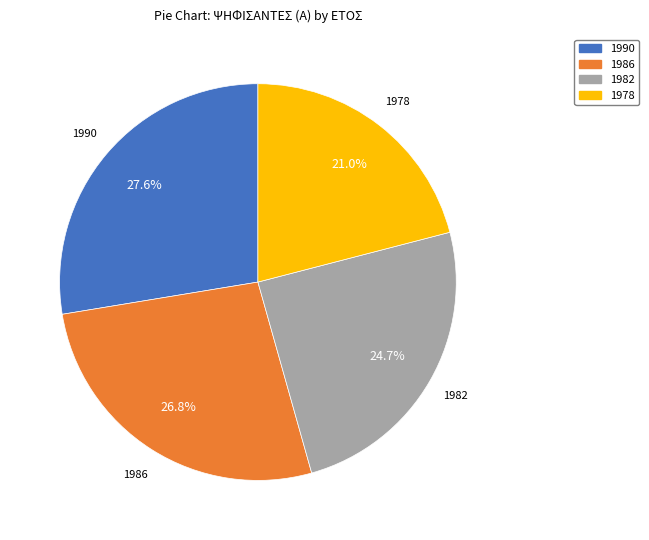

True or false: 1982 accounts for 25% of the total.

True